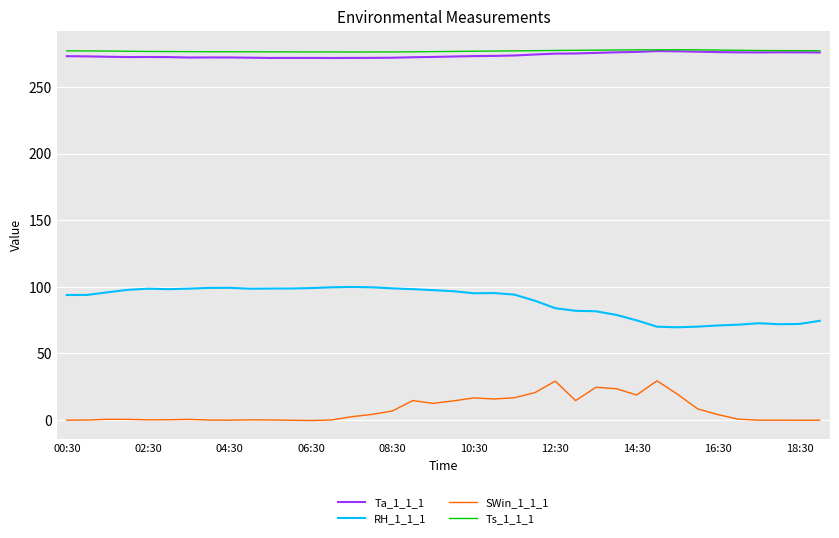

Count the number of categories in the chart.

38